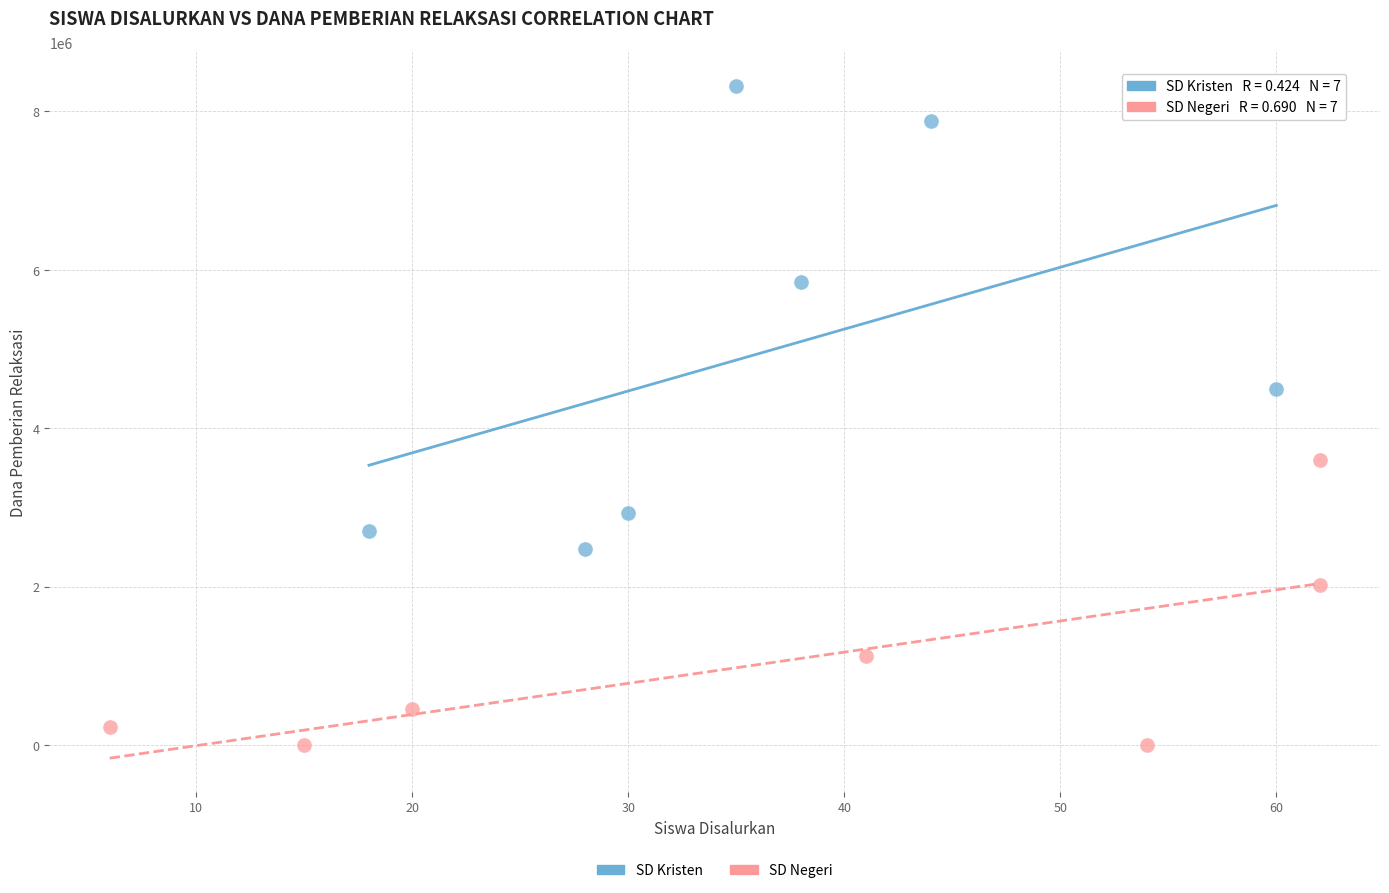

Which series contains the highest Y value?

SD Kristen